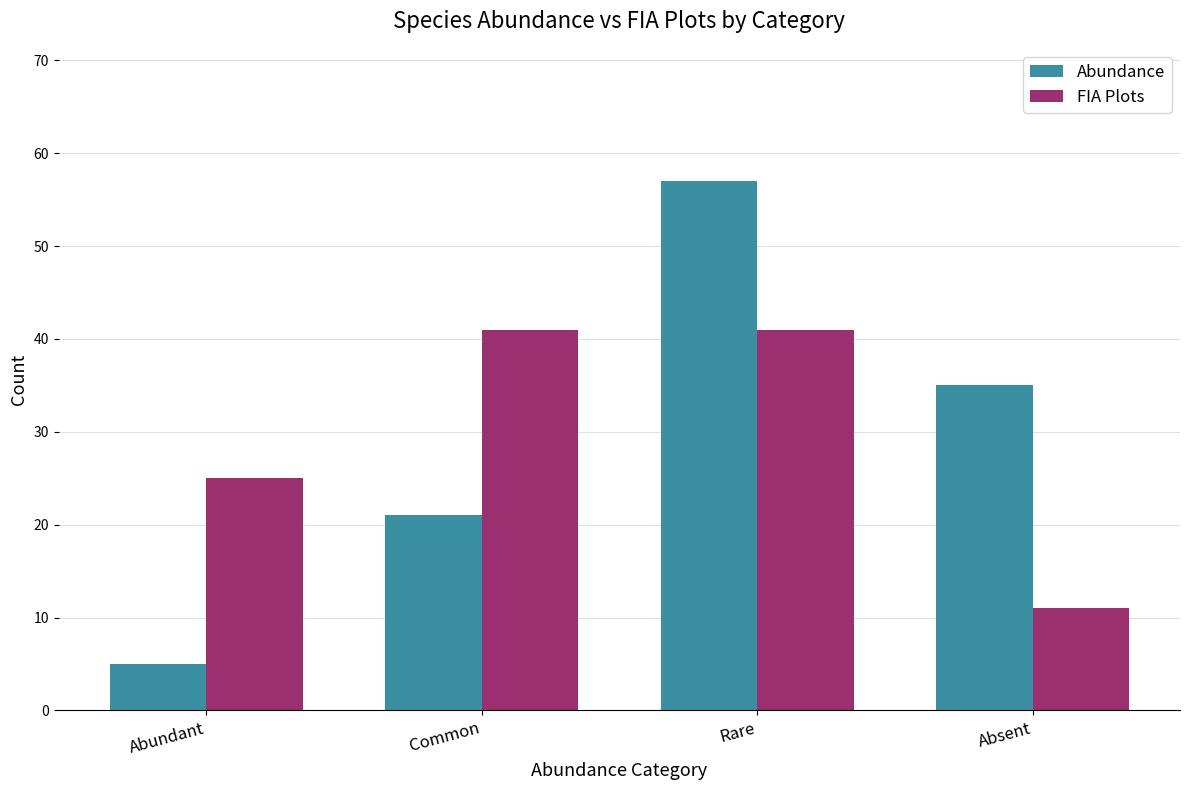

What is the approximate value of FIA Plots at Common, to the nearest 5?

40